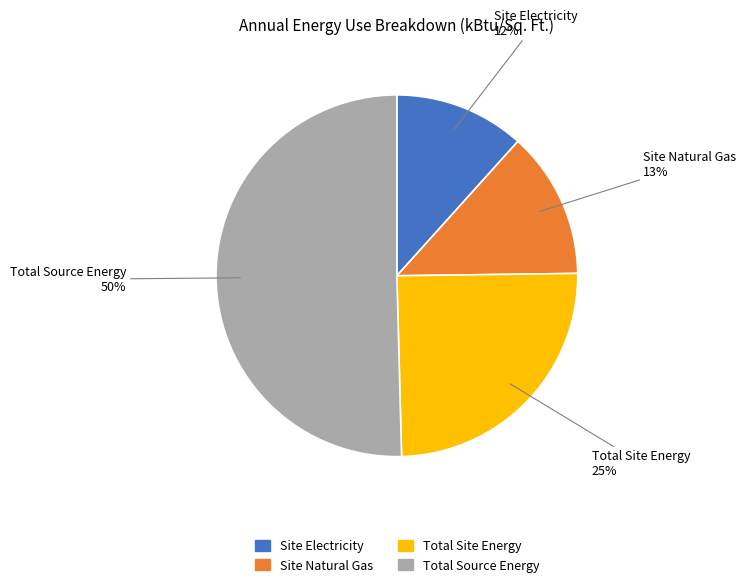

Which slice is the smallest?

Site Electricity